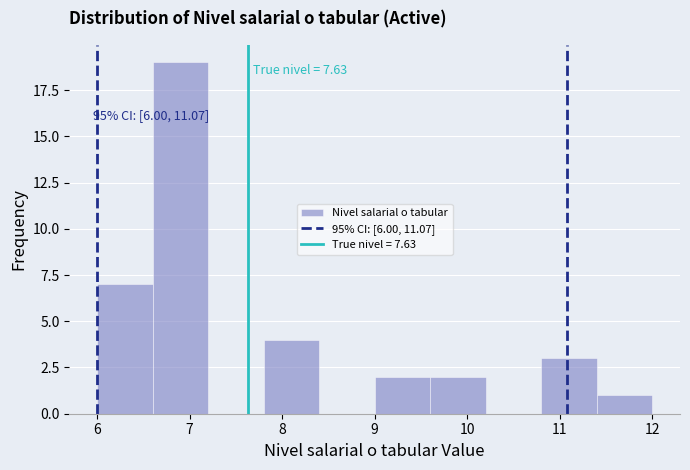

Which range on the x-axis has the tallest bar?

6.6 to 7.2